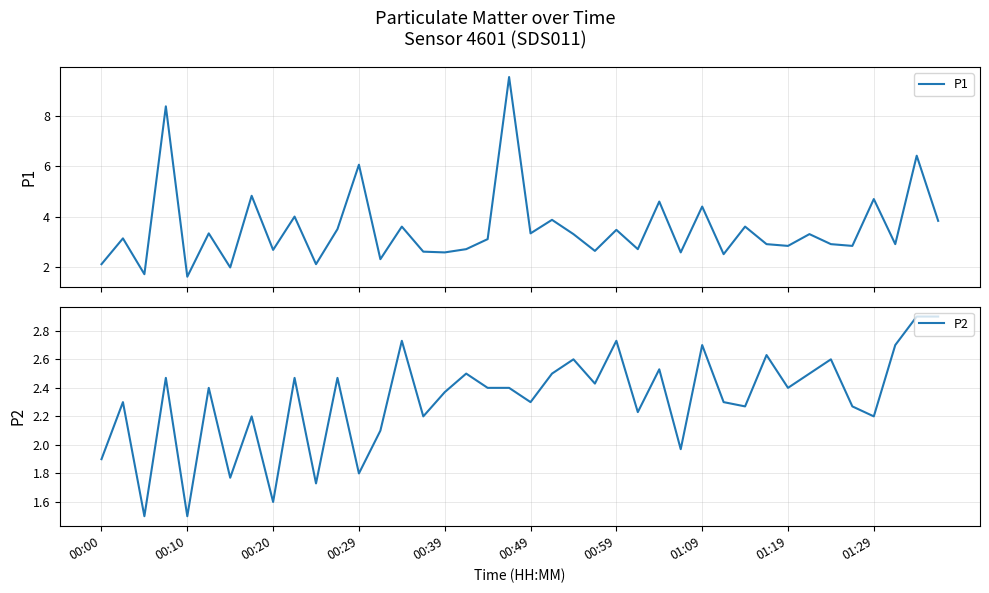

The value of P2 at 37 is 4.4. True or false?

False